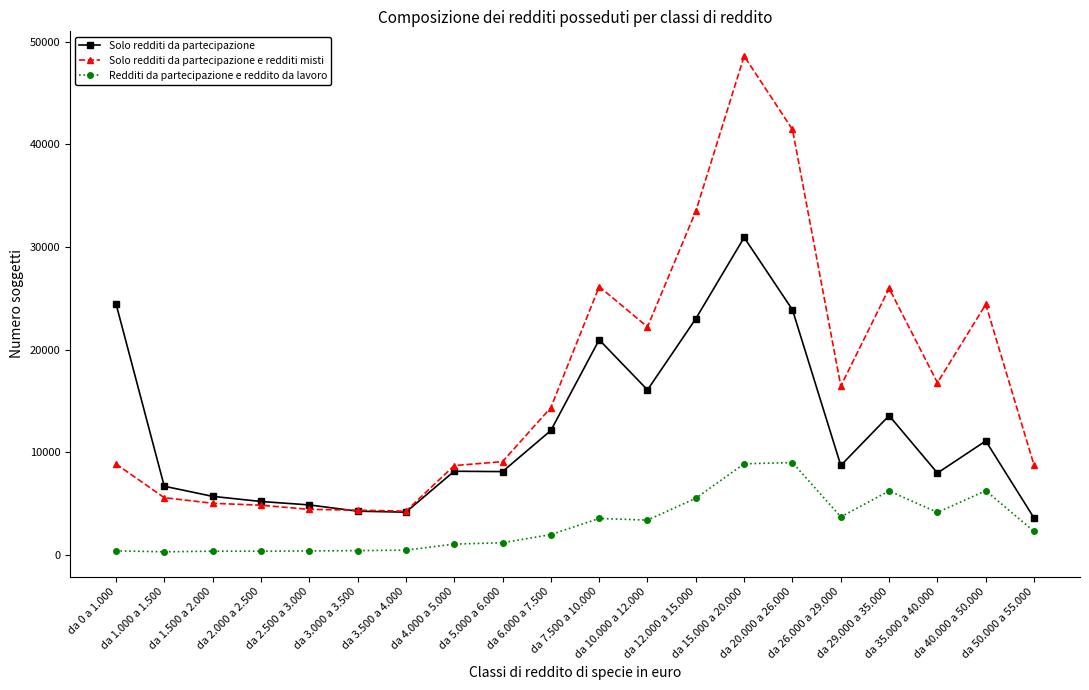

Where does the Solo redditi da partecipazione series first go above 8695?

da 0 a 1.000